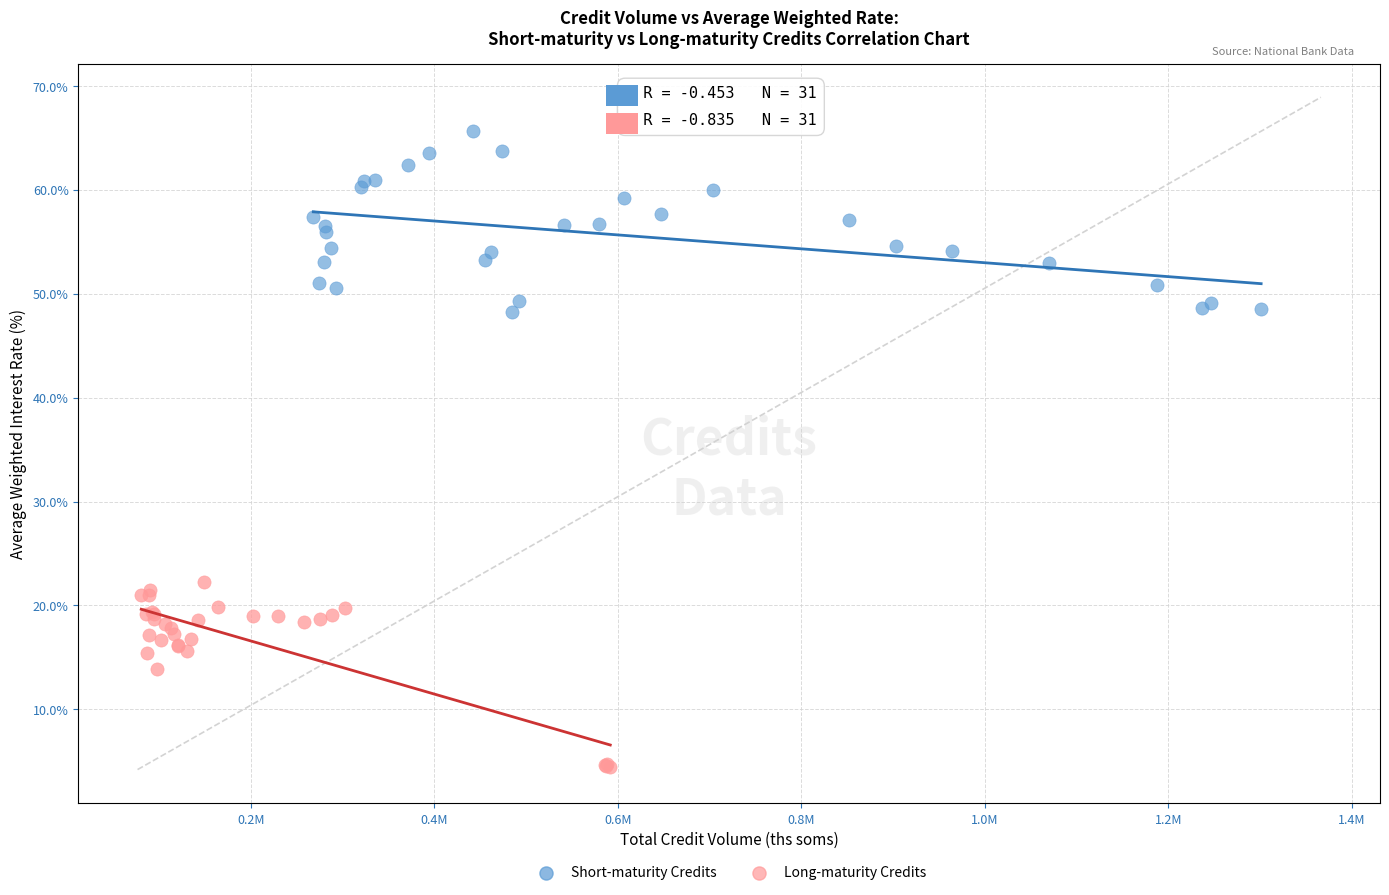

Which series contains the highest Y value?

Short-maturity Credits